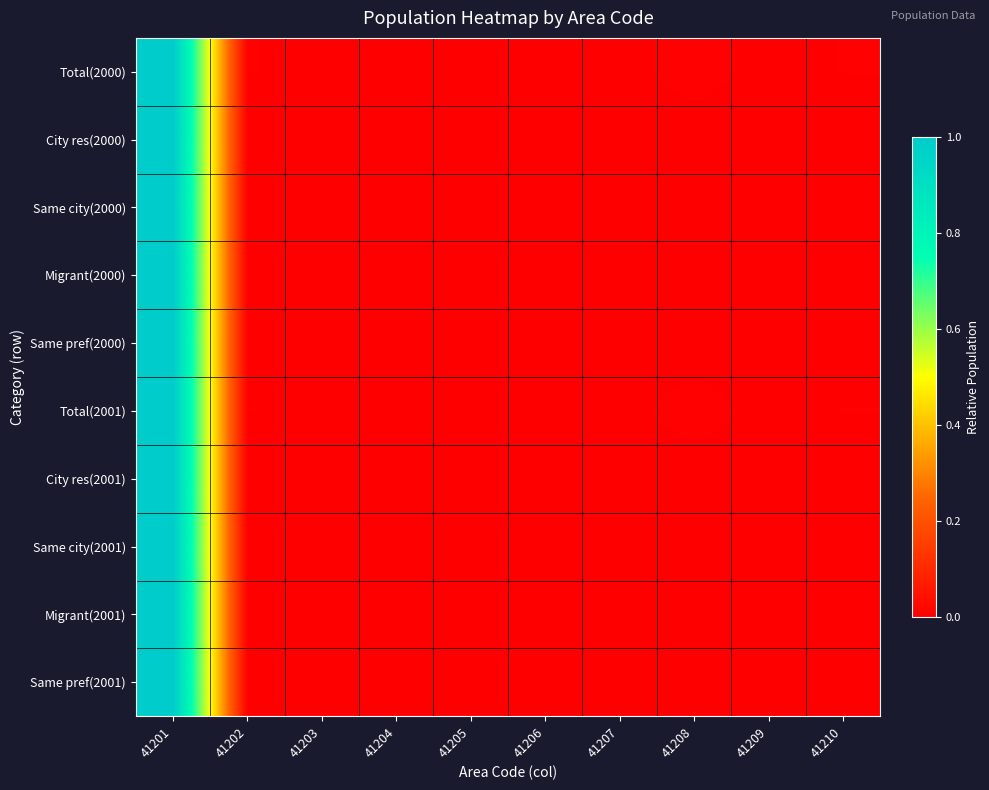

Reading right to left, list all the values displayed in this chart.

Total(2000): 41210=0.0	41209=0.0	41208=0.0	41207=0.0	41206=0.0	41205=0.0	41204=0.0	41203=0.0	41202=0.0	41201=1.0
City res(2000): 41210=0.0	41209=0.0	41208=0.0	41207=0.0	41206=0.0	41205=0.0	41204=0.0	41203=0.0	41202=0.0	41201=1.0
Same city(2000): 41210=0.0	41209=0.0	41208=0.0	41207=0.0	41206=0.0	41205=0.0	41204=0.0	41203=0.0	41202=0.0	41201=1.0
Migrant(2000): 41210=0.0	41209=0.0	41208=0.0	41207=0.0	41206=0.0	41205=0.0	41204=0.0	41203=0.0	41202=0.0	41201=1.0
Same pref(2000): 41210=0.0	41209=0.0	41208=0.0	41207=0.0	41206=0.0	41205=0.0	41204=0.0	41203=0.0	41202=0.0	41201=1.0
Total(2001): 41210=0.0	41209=0.0	41208=0.0	41207=0.0	41206=0.0	41205=0.0	41204=0.0	41203=0.0	41202=0.0	41201=1.0
City res(2001): 41210=0.0	41209=0.0	41208=0.0	41207=0.0	41206=0.0	41205=0.0	41204=0.0	41203=0.0	41202=0.0	41201=1.0
Same city(2001): 41210=0.0	41209=0.0	41208=0.0	41207=0.0	41206=0.0	41205=0.0	41204=0.0	41203=0.0	41202=0.0	41201=1.0
Migrant(2001): 41210=0.0	41209=0.0	41208=0.0	41207=0.0	41206=0.0	41205=0.0	41204=0.0	41203=0.0	41202=0.0	41201=1.0
Same pref(2001): 41210=0.0	41209=0.0	41208=0.0	41207=0.0	41206=0.0	41205=0.0	41204=0.0	41203=0.0	41202=0.0	41201=1.0